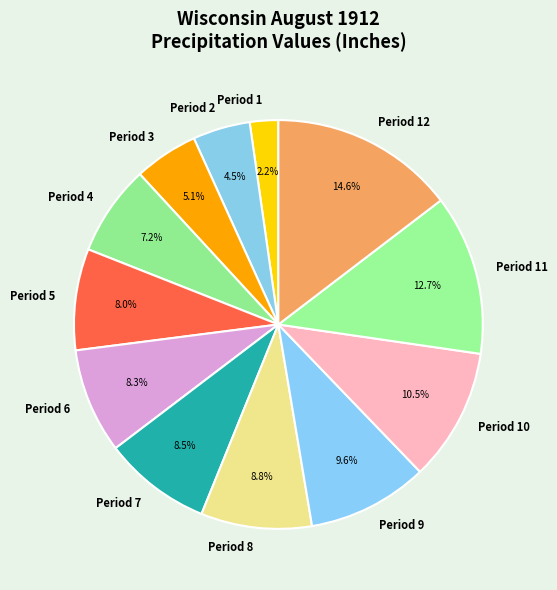

To the nearest percent, what is the average slice percentage?

8%